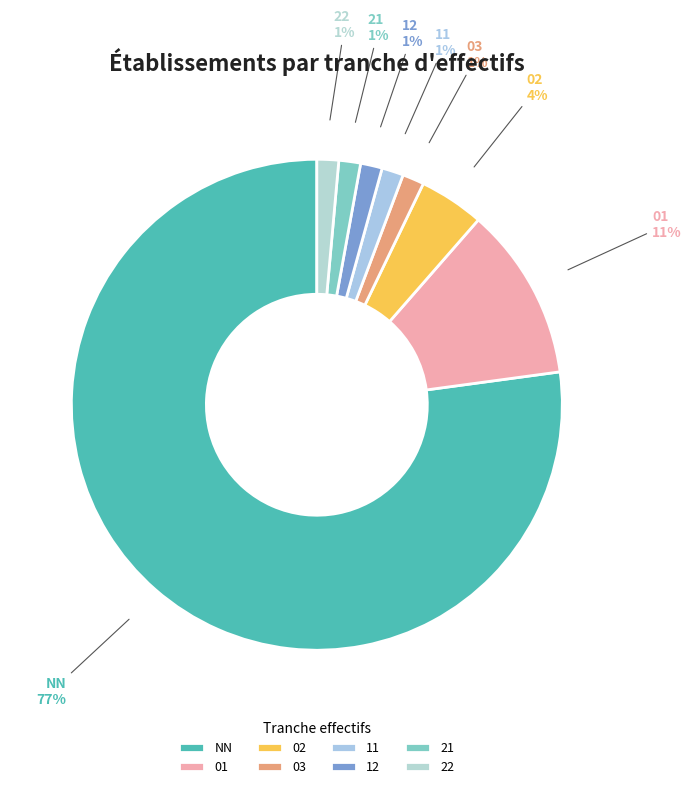

Which category has the biggest portion of the pie?

NN